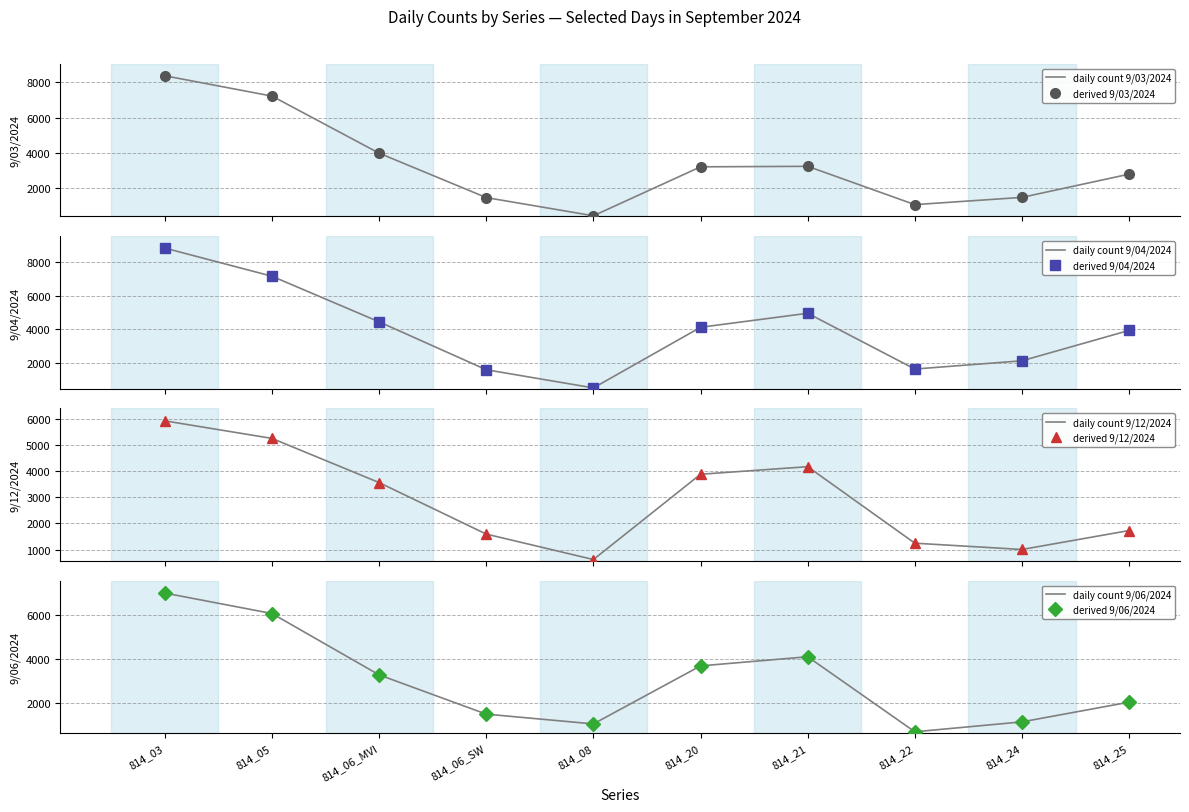

What is the label of the 5th point from the right?

814_20